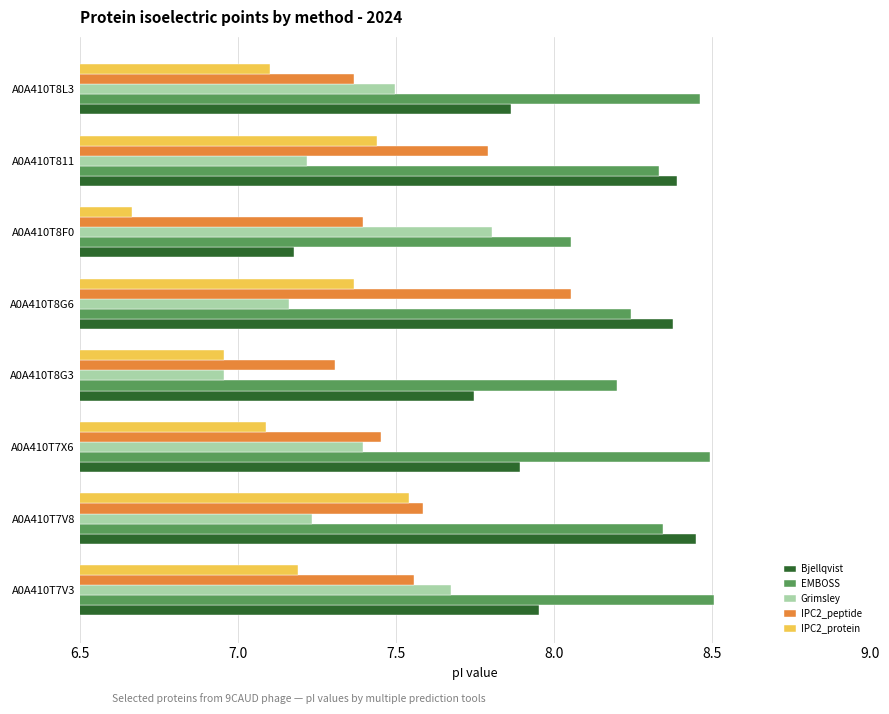

List the series in order of their overall mean, highest first.

EMBOSS, Bjellqvist, IPC2_peptide, Grimsley, IPC2_protein